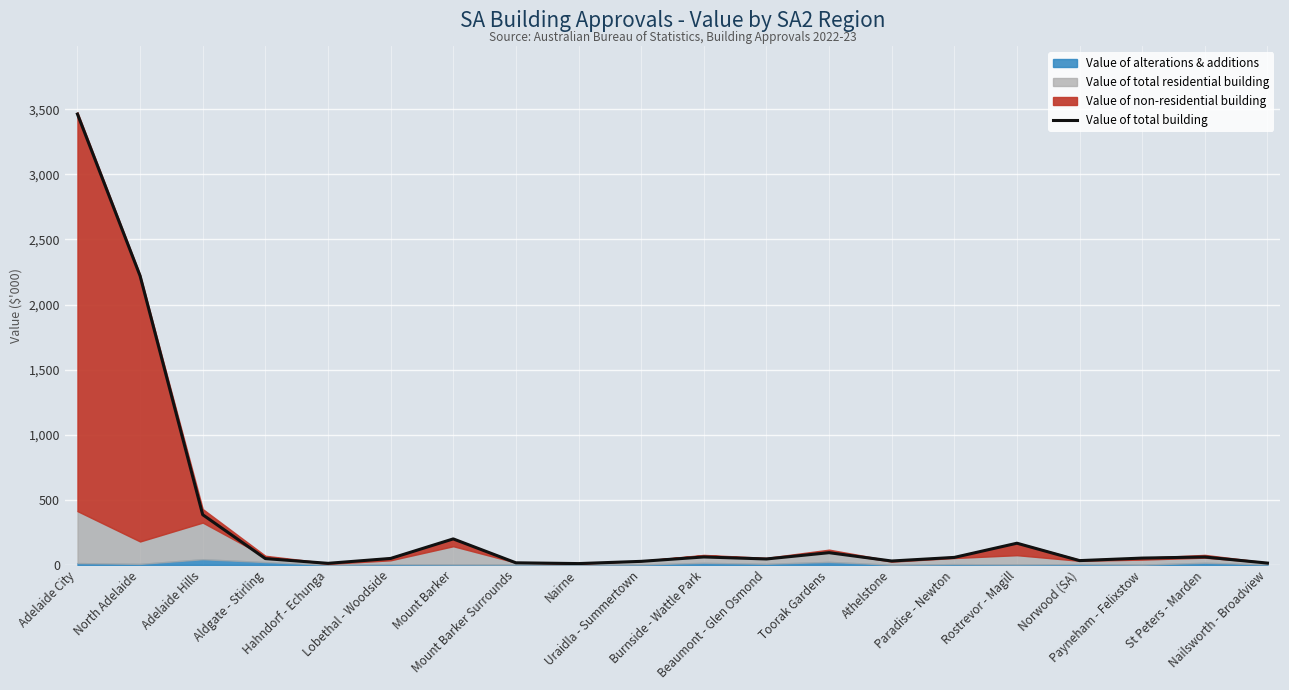

True or false: the data shows 30.1 at Athelstone.

True